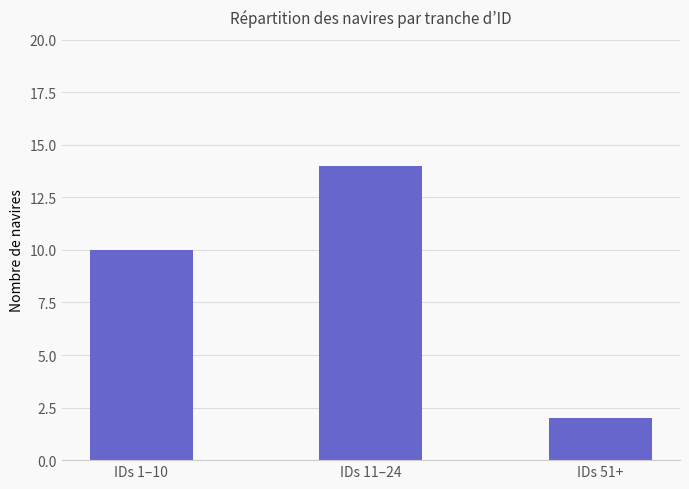

What is the approximate value at IDs 11–24?

14